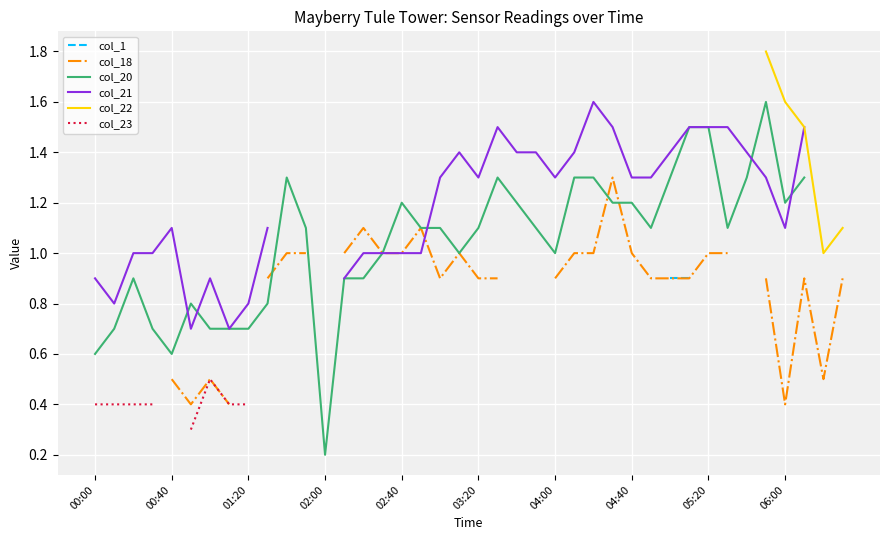

Count the col_21 values in the range 1 to 2.

28